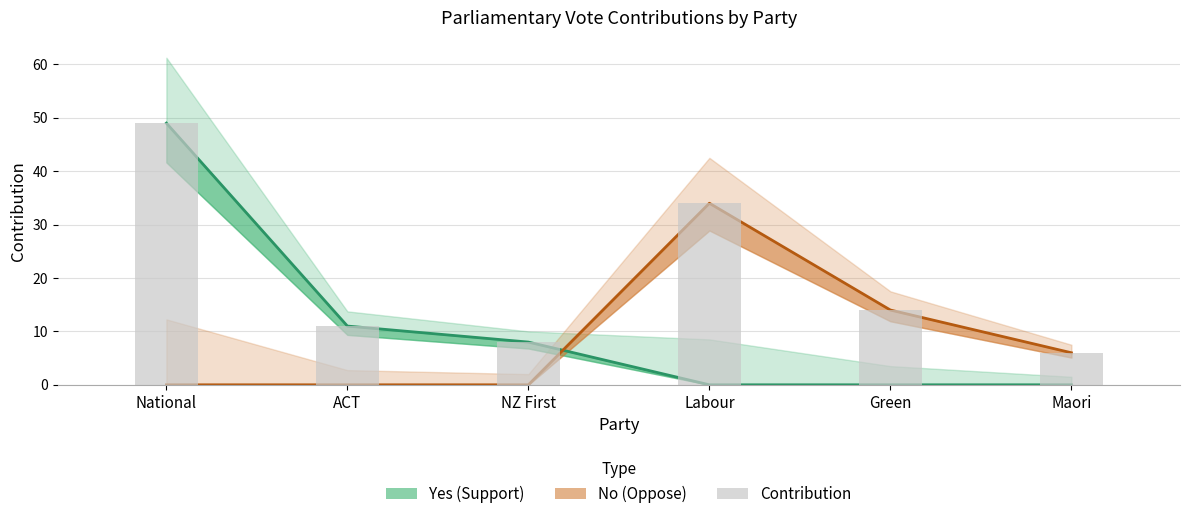

List the labels in order of value, smallest first.

Maori, NZ First, ACT, Green, Labour, National